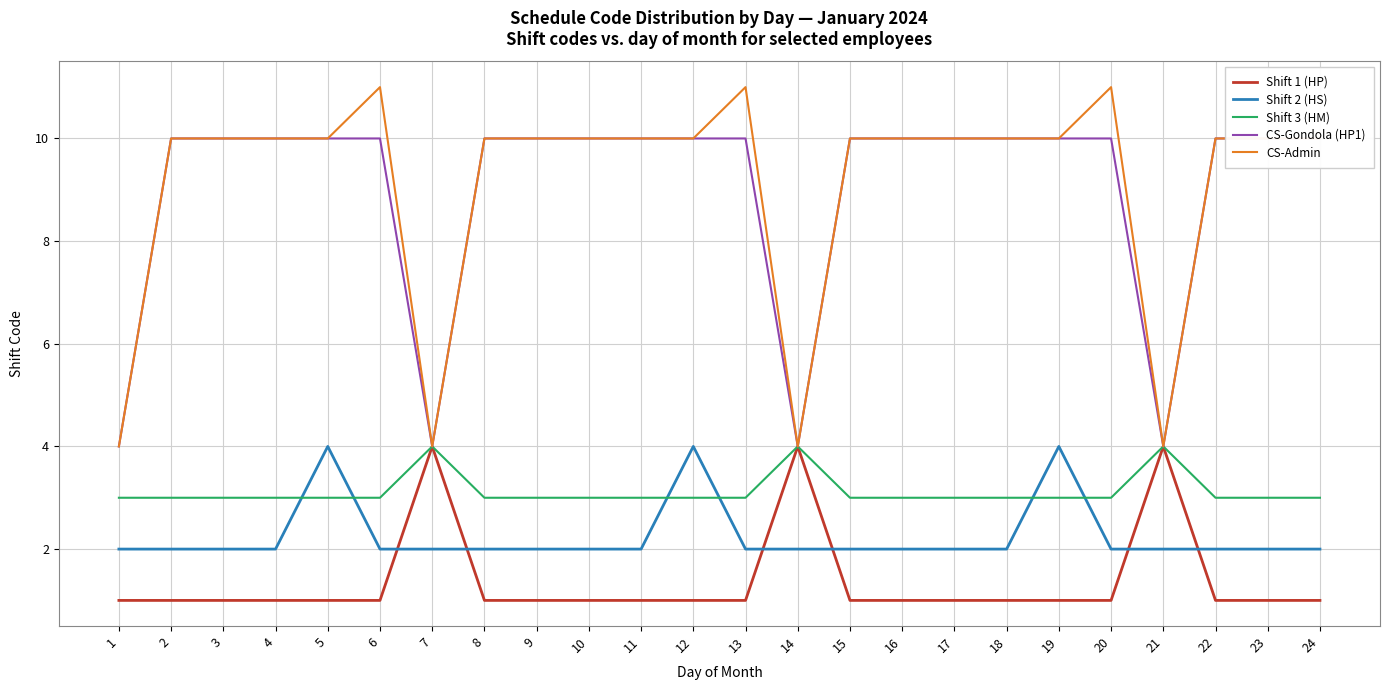

List the series in order of their peak value, highest first.

CS-Admin, CS-Gondola (HP1), Shift 1 (HP), Shift 2 (HS), Shift 3 (HM)